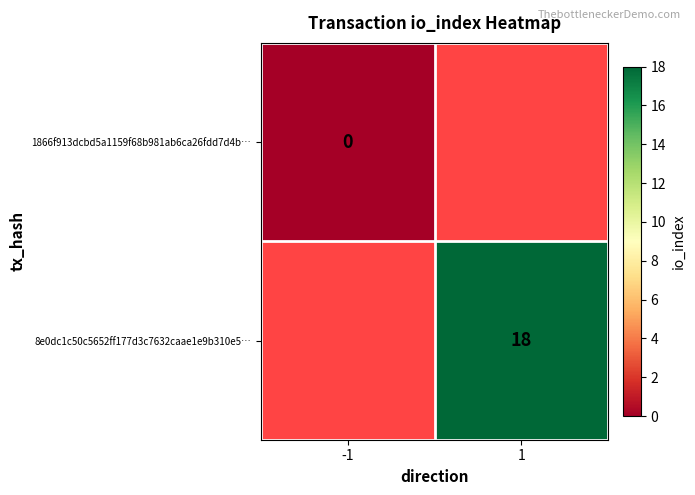

Is it true that 8e0dc1c50c5652ff177d3c7632caae1e9b310e5… equals 18 at 1?

True